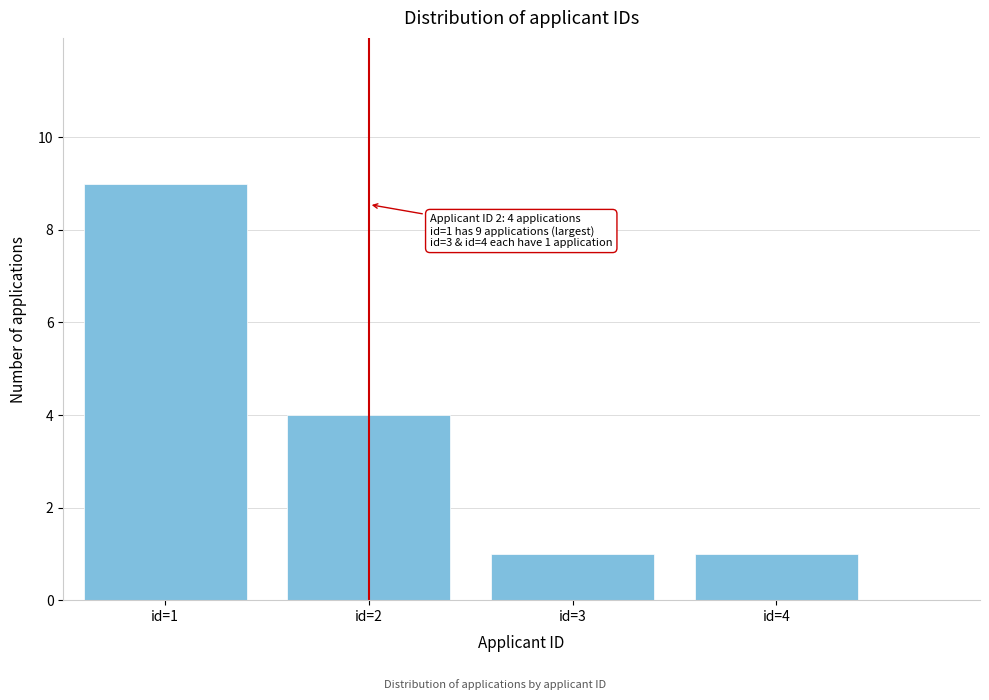

Reading right to left, extract all data points from this chart.

1	1	4	9